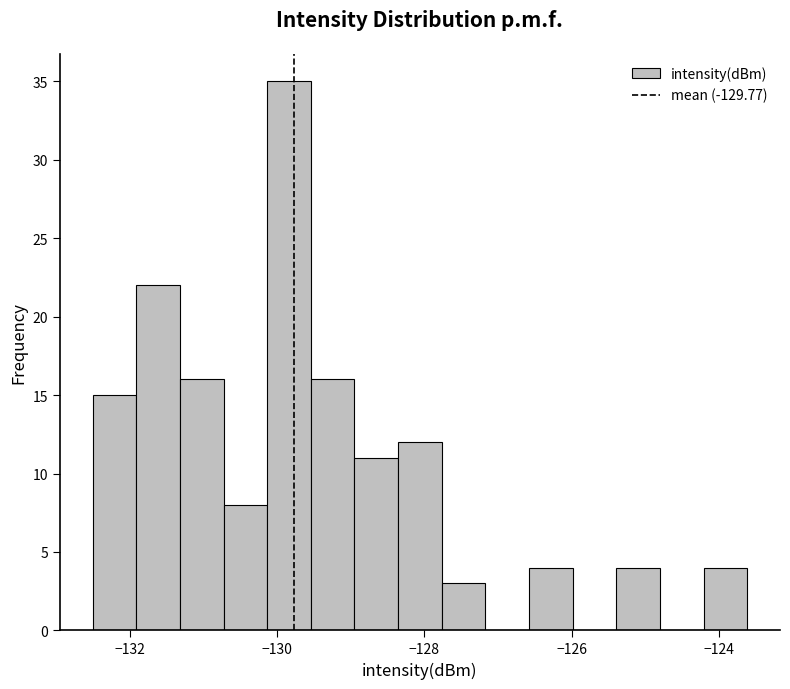

Read against the x-axis, roughly where is the centre of the tallest bar?

-129.8